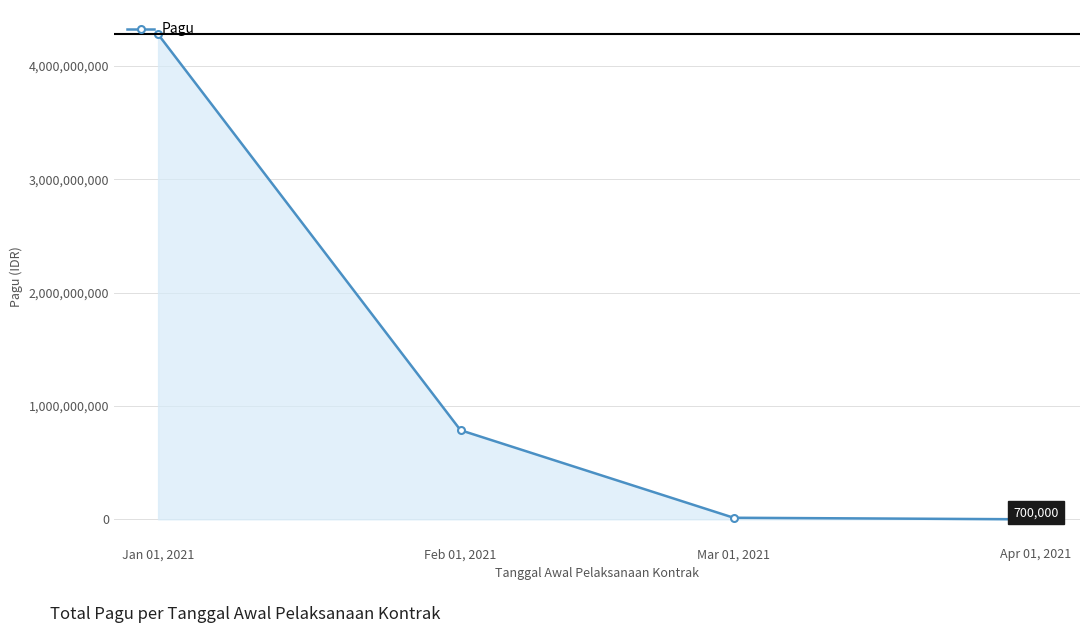

What is the difference between the second highest and second lowest values?

772235500